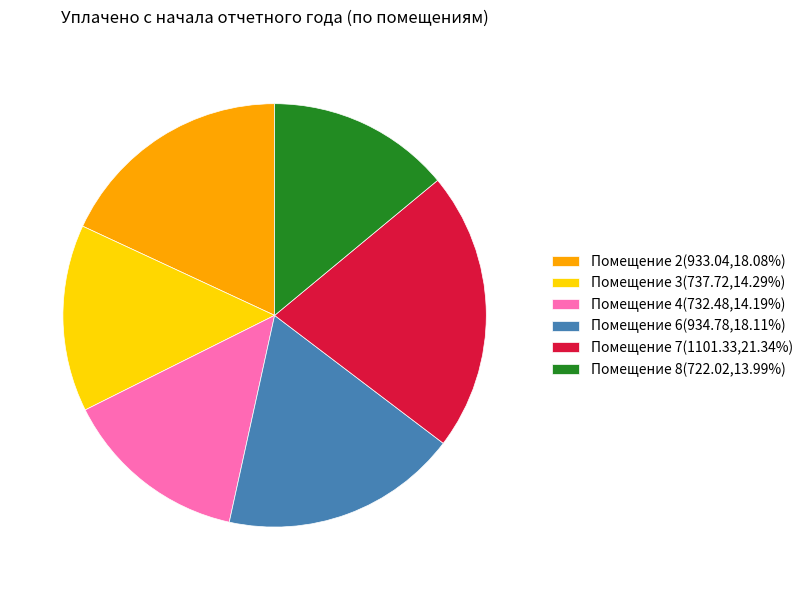

What is the ratio of the value at Помещение 6(934.78,18.11%) to the value at Помещение 8(722.02,13.99%)?

1.3